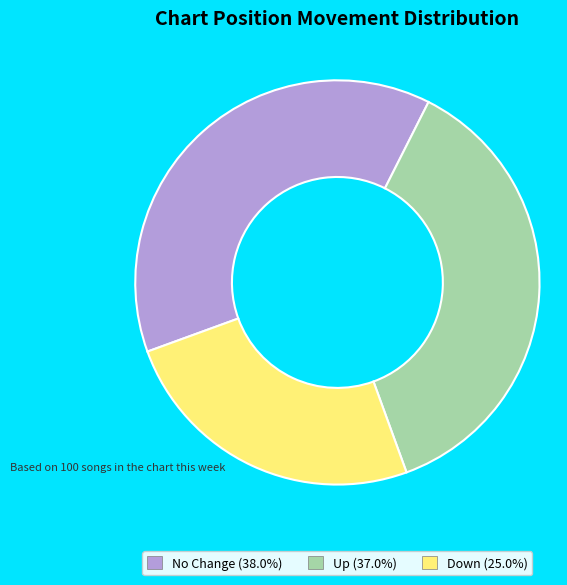

Is there any slice that represents more than half of the pie?

No